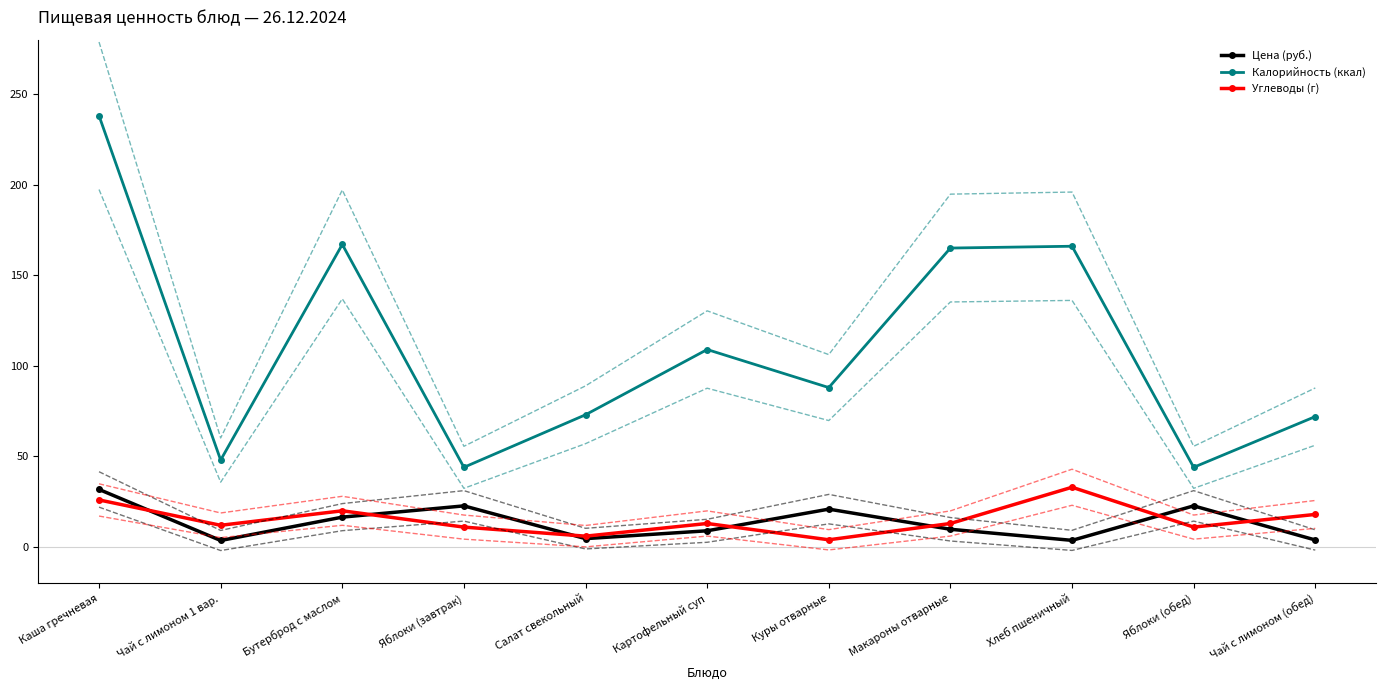

Reading left to right, transcribe all the data shown in this chart.

Цена (руб.): 31.8	3.6	16.5	22.7	4.6	9.0	20.9	9.8	3.7	22.7	3.9
Калорийность (ккал): 238.0	48.0	167.0	44.0	73.0	109.0	88.0	165.0	166.0	44.0	72.0
Углеводы (г): 26.0	12.0	20.0	11.0	6.0	13.0	4.0	13.0	33.0	11.0	18.0